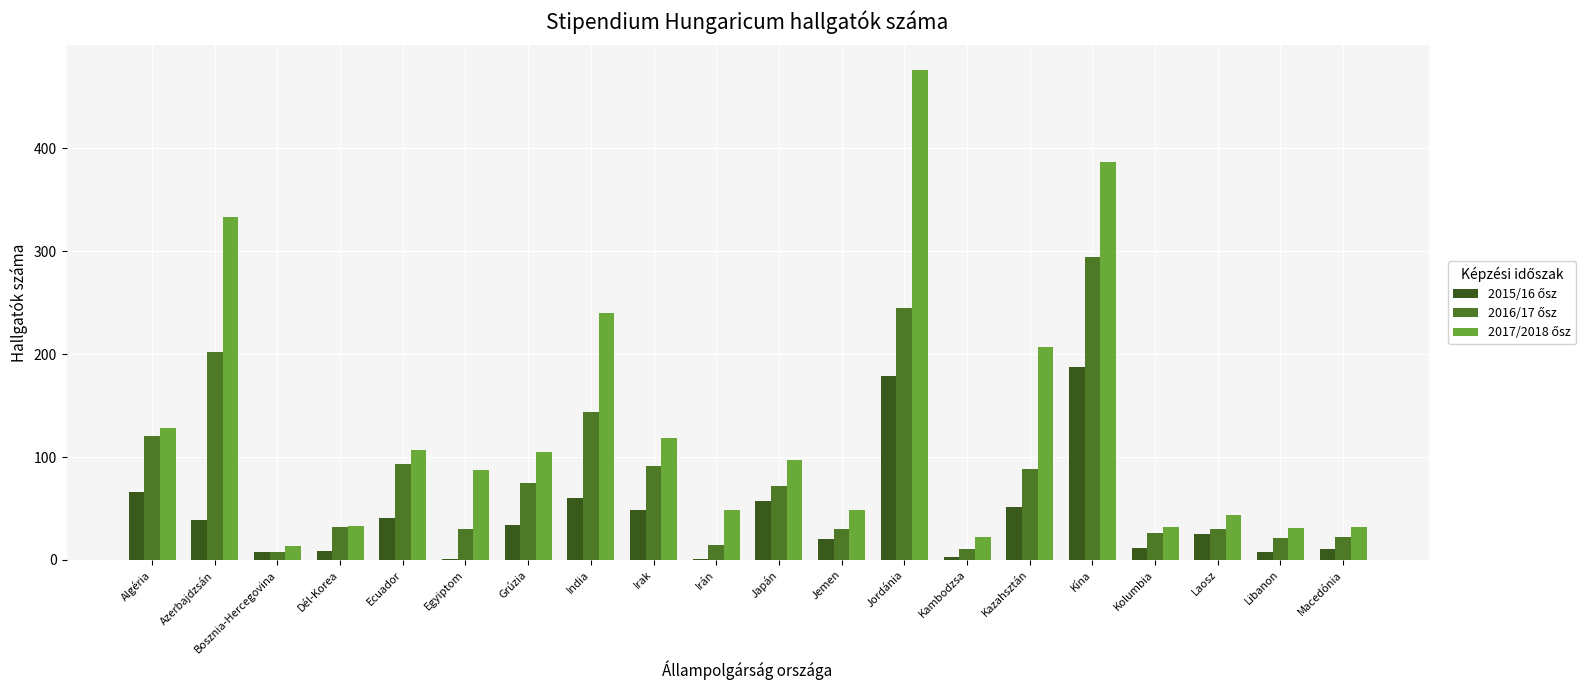

What is the label of the 15th bar from the left?

Kazahsztán